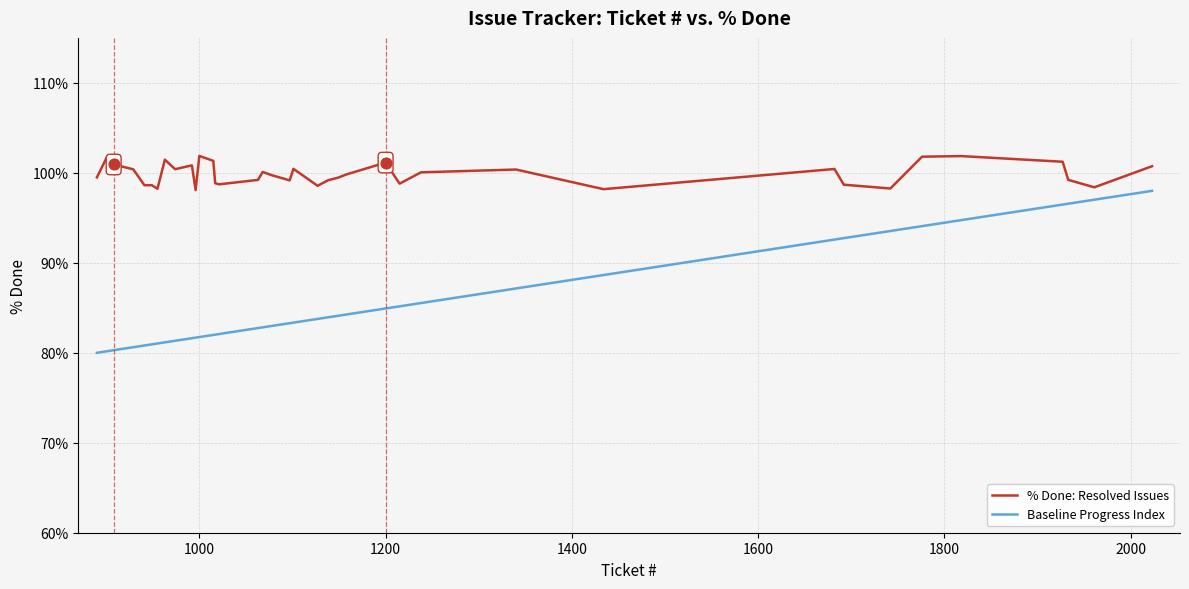

Which series has the largest total across all categories?

% Done: Resolved Issues